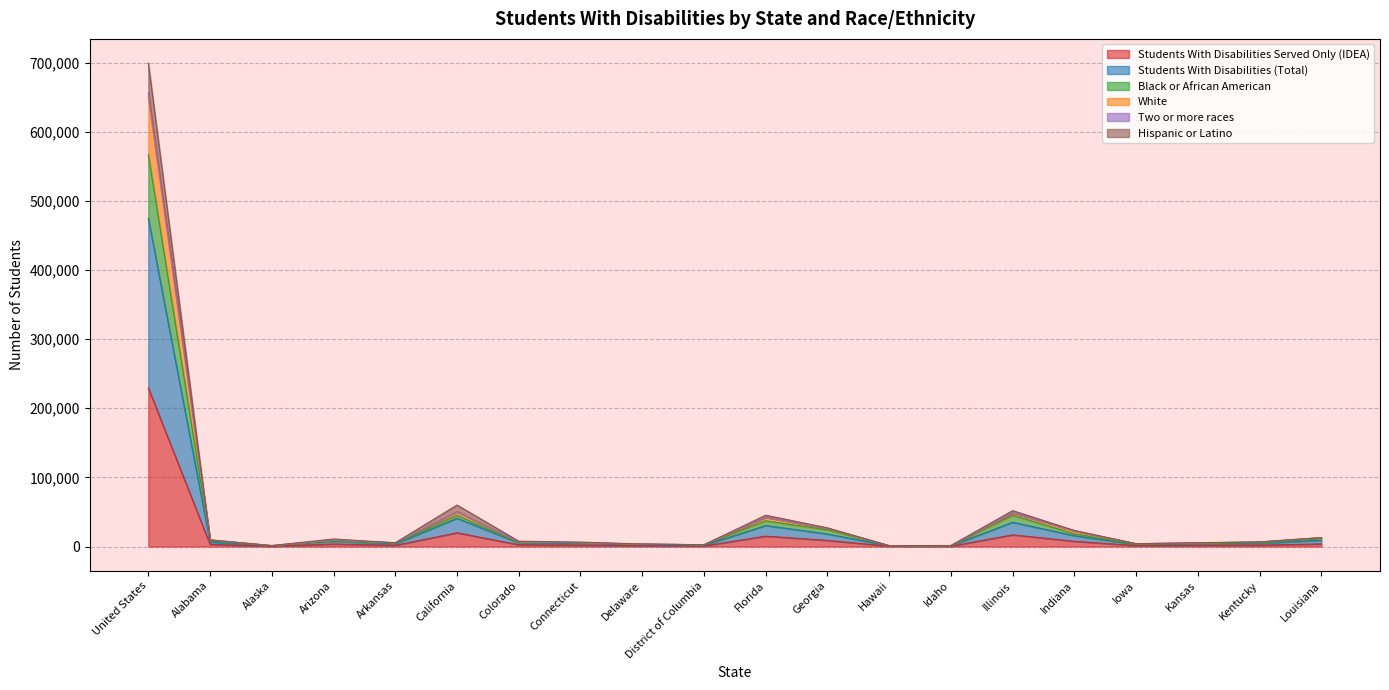

At which category is the sum across all series the highest?

United States